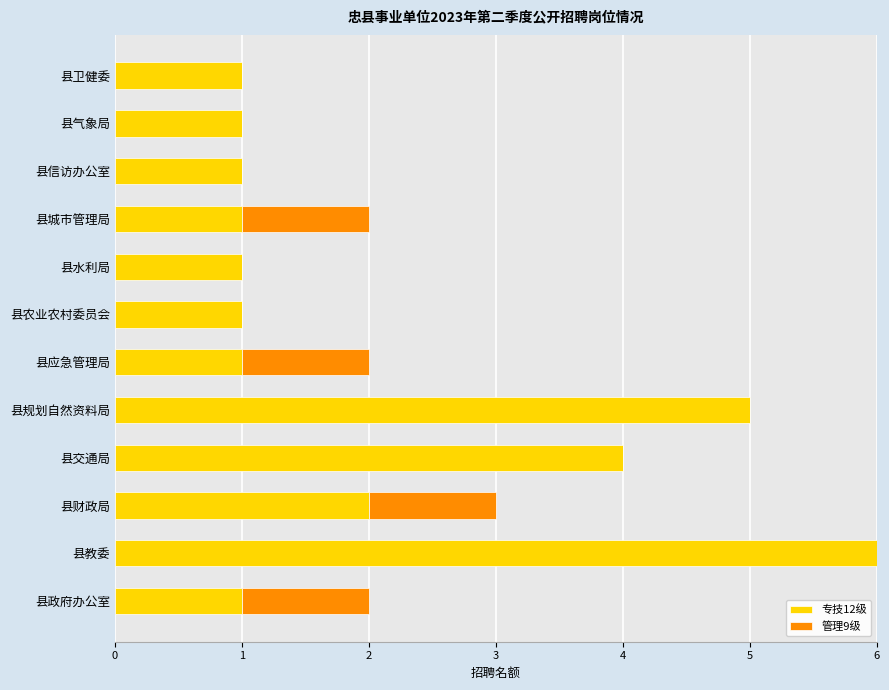

What are all the series names shown in the legend?

专技12级, 管理9级